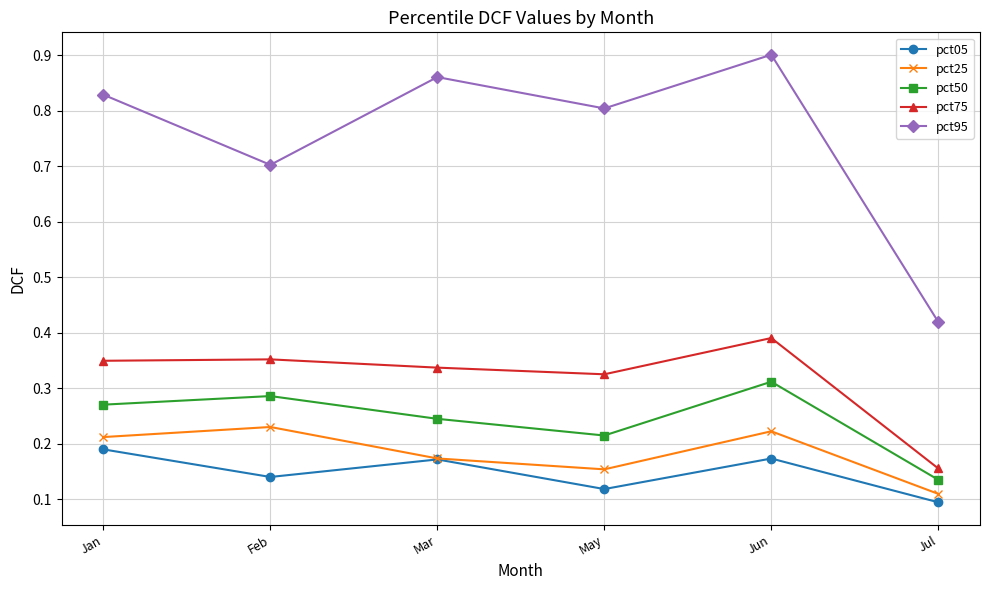

What position from the right is May?

3